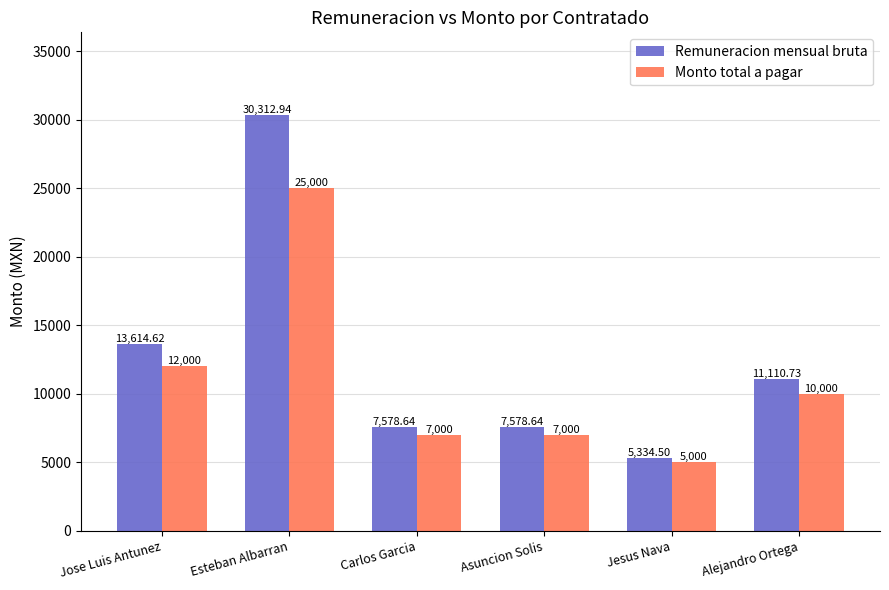

What are all the series names shown in the legend?

Remuneracion mensual bruta, Monto total a pagar